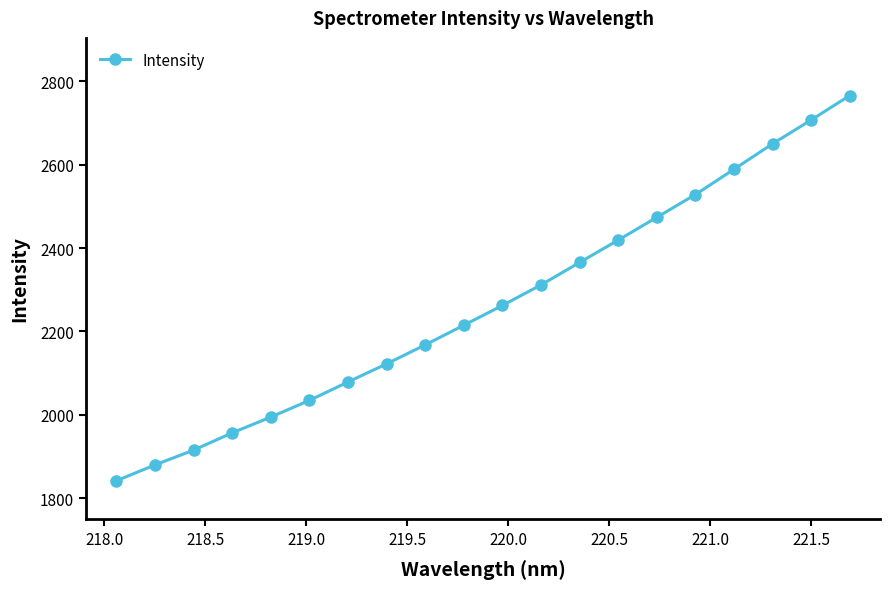

What is the difference between the maximum and minimum values?

924.8